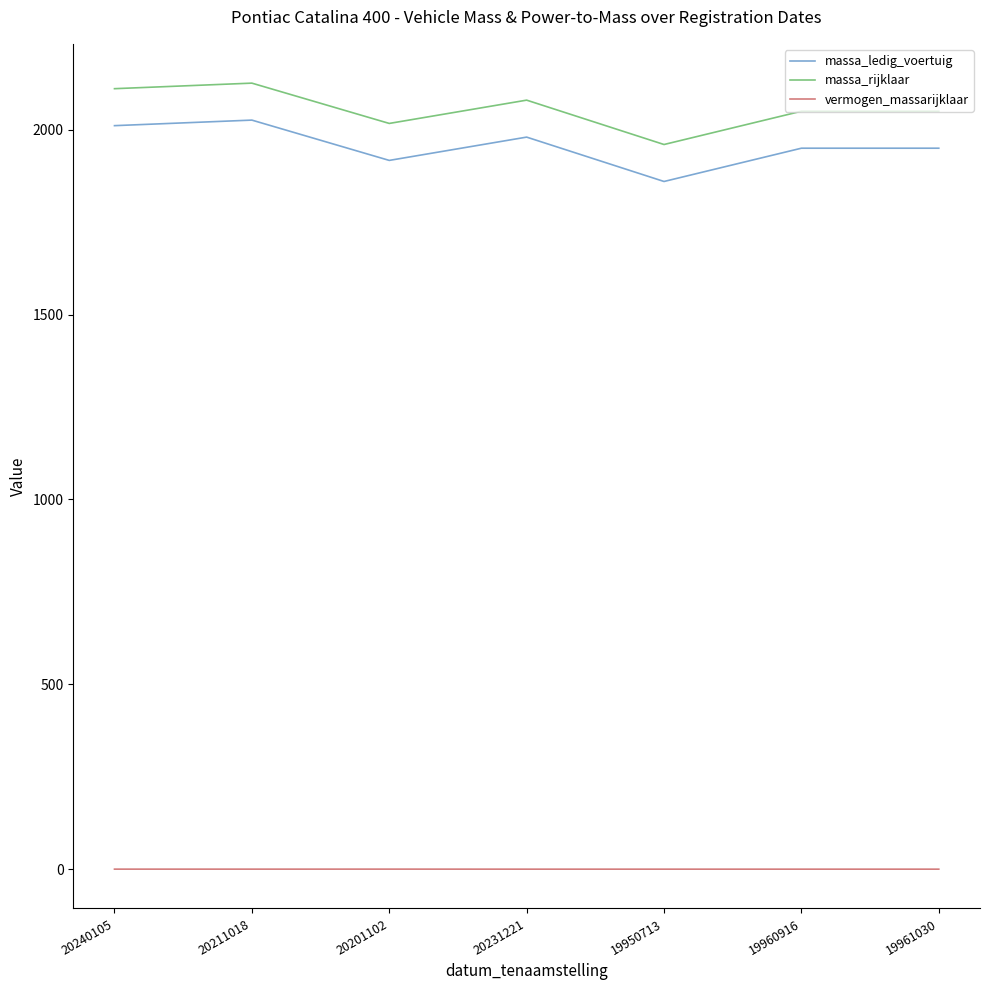

List the series in order of their peak value, highest first.

massa_rijklaar, massa_ledig_voertuig, vermogen_massarijklaar